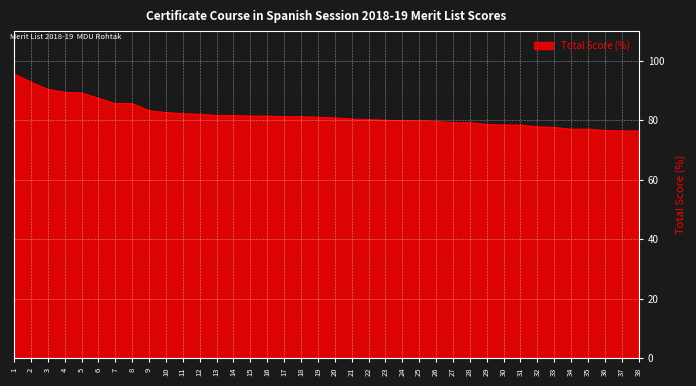

What is the difference between the second highest and minimum values?

16.4